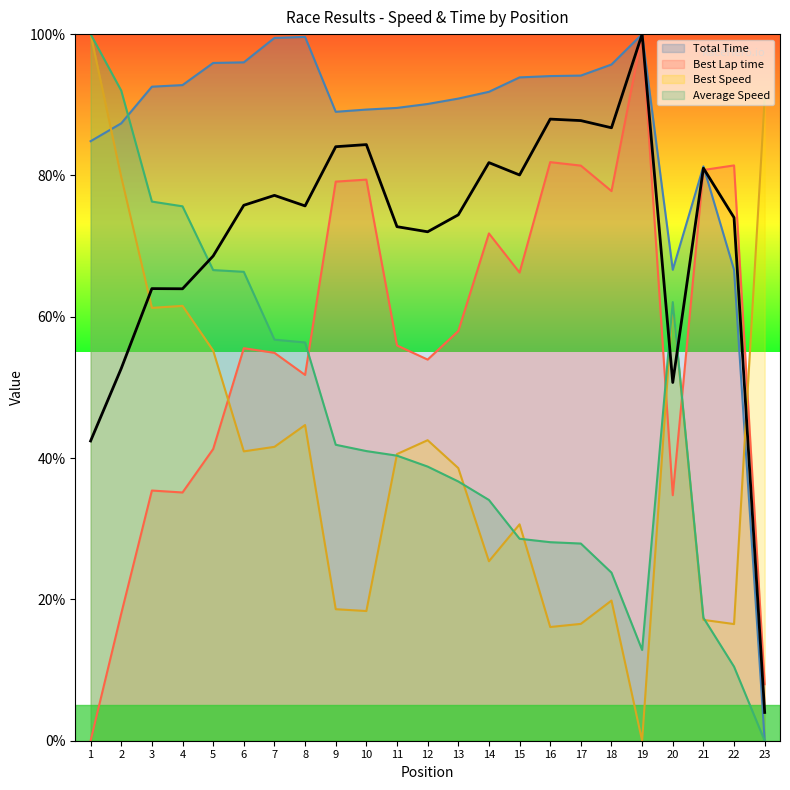

Does the chart display data point markers on the line(s)?

No